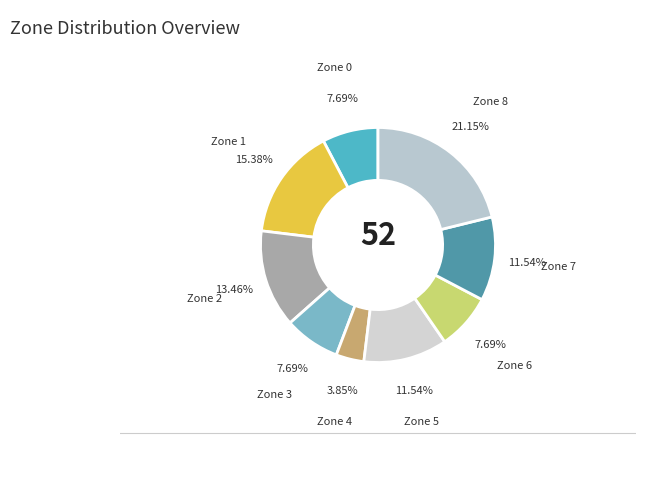

How many slices are in this pie chart?

9